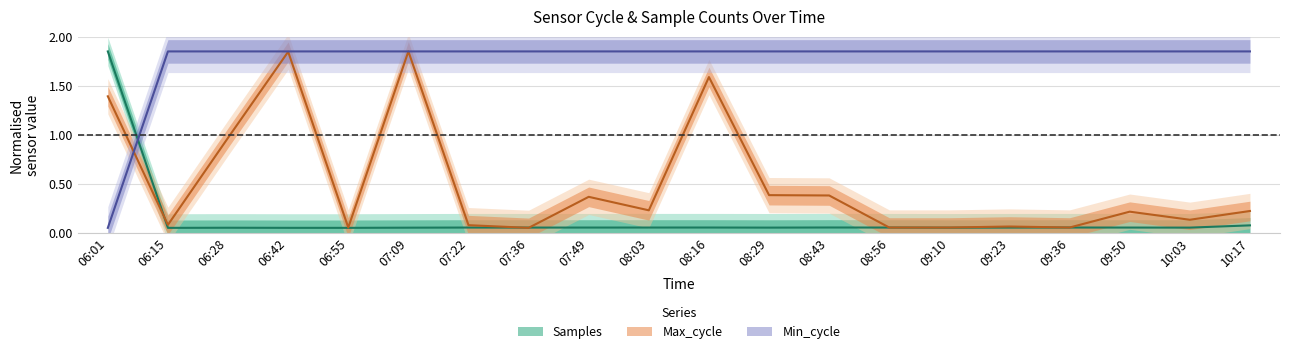

Which series has the largest range (max minus min)?

Samples